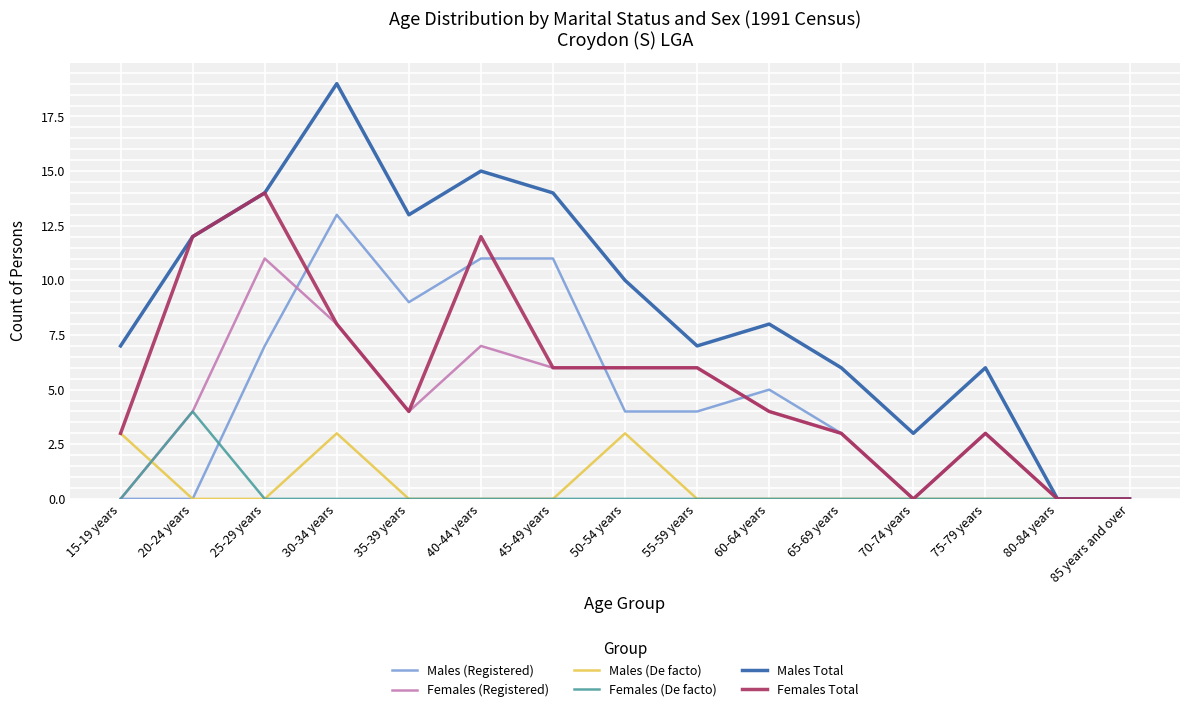

What are all the series names shown in the legend?

Males (Registered), Females (Registered), Males (De facto), Females (De facto), Males Total, Females Total